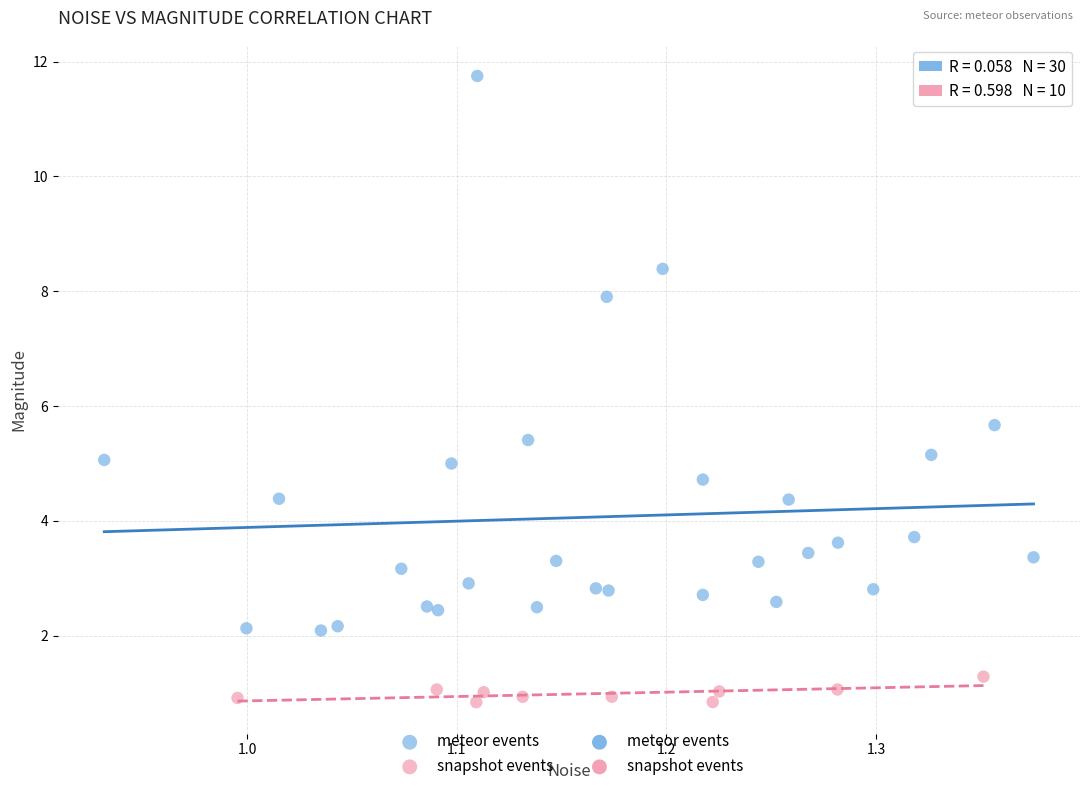

Which series reaches the maximum Y coordinate?

meteor events